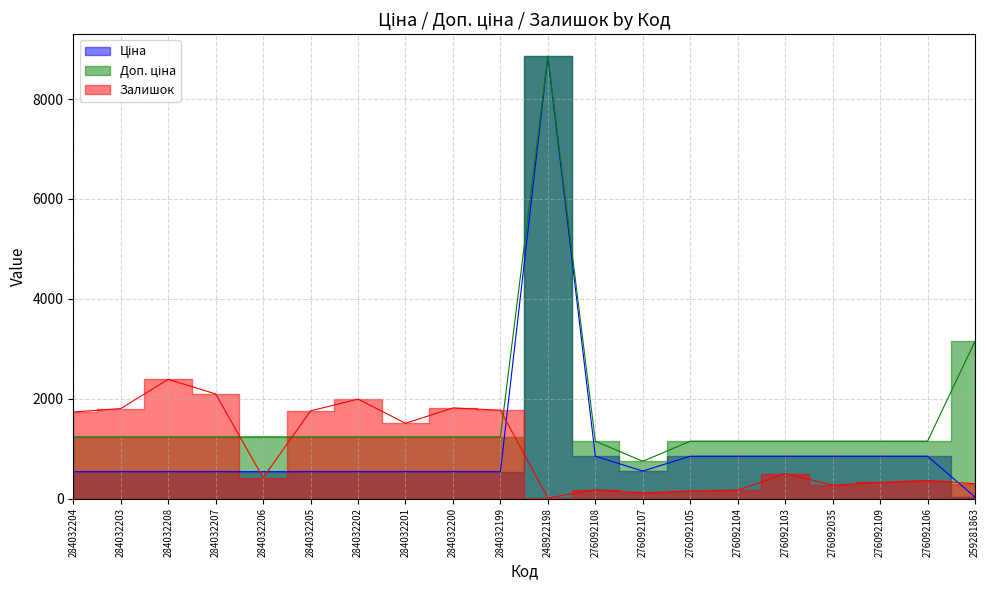

What is the sum of all Залишок values?

19652.0